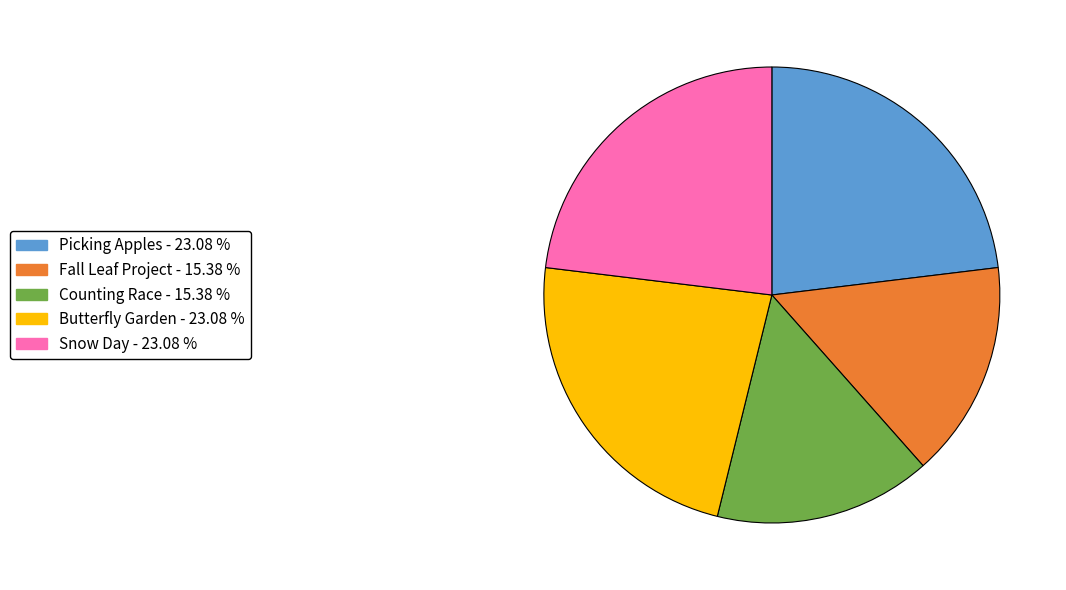

Is there a majority slice in this chart?

No